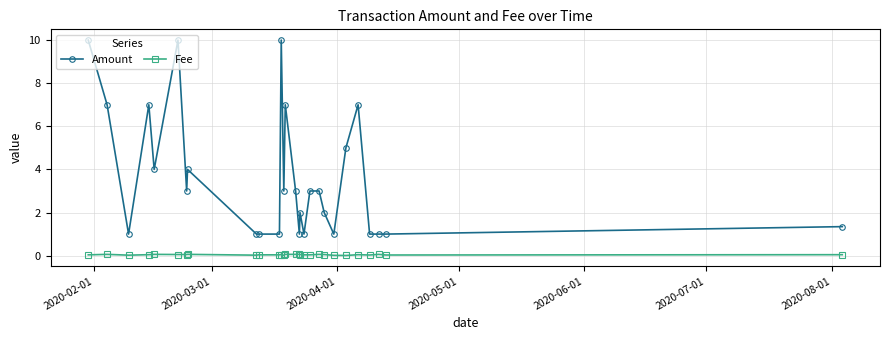

True or false: Fee and Amount intersect in this chart.

False